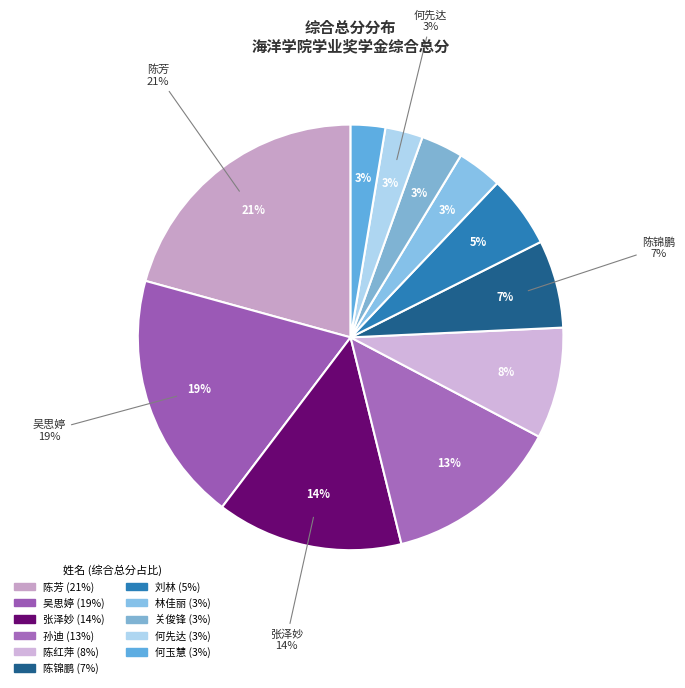

Does 何先达 represent more than half of the total?

No